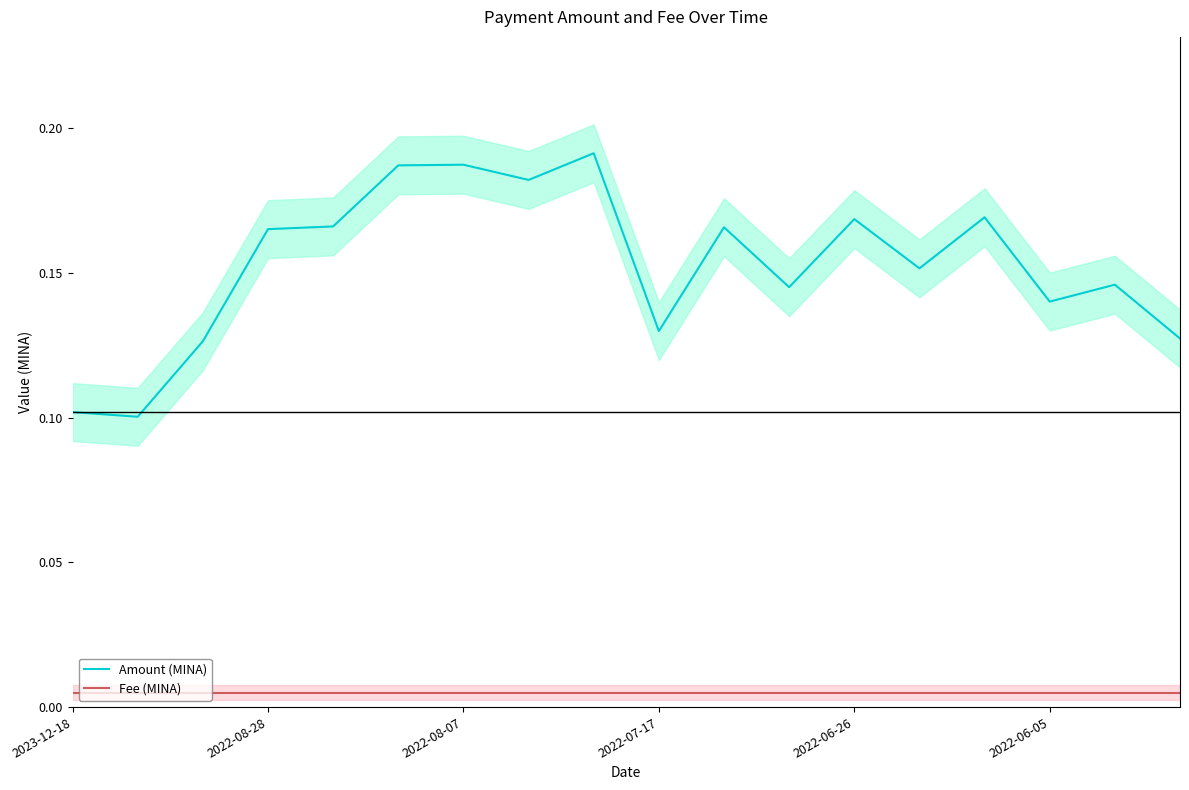

True or false: Amount (MINA) and Fee (MINA) cross at least once.

False